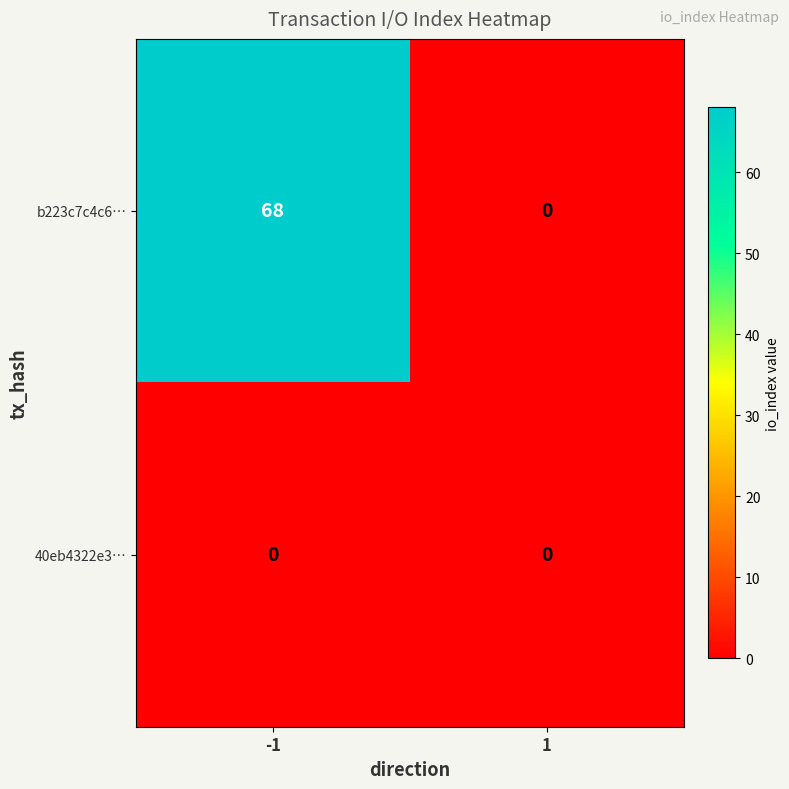

What is the total value across all series at -1?

68